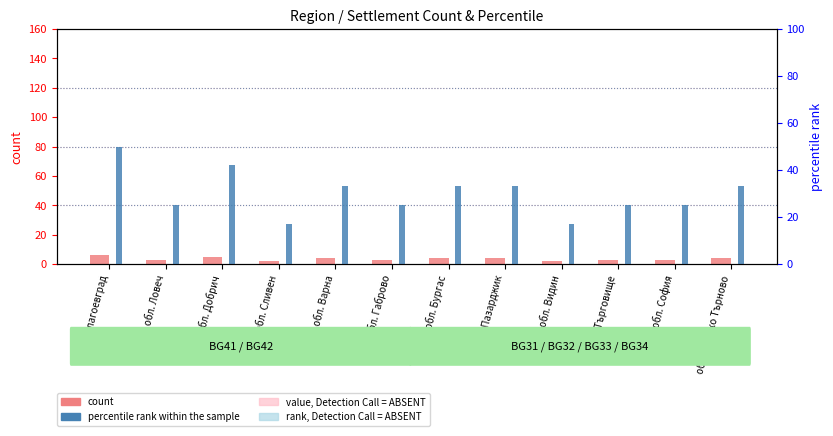

What value does the count series have at обл. София?

3